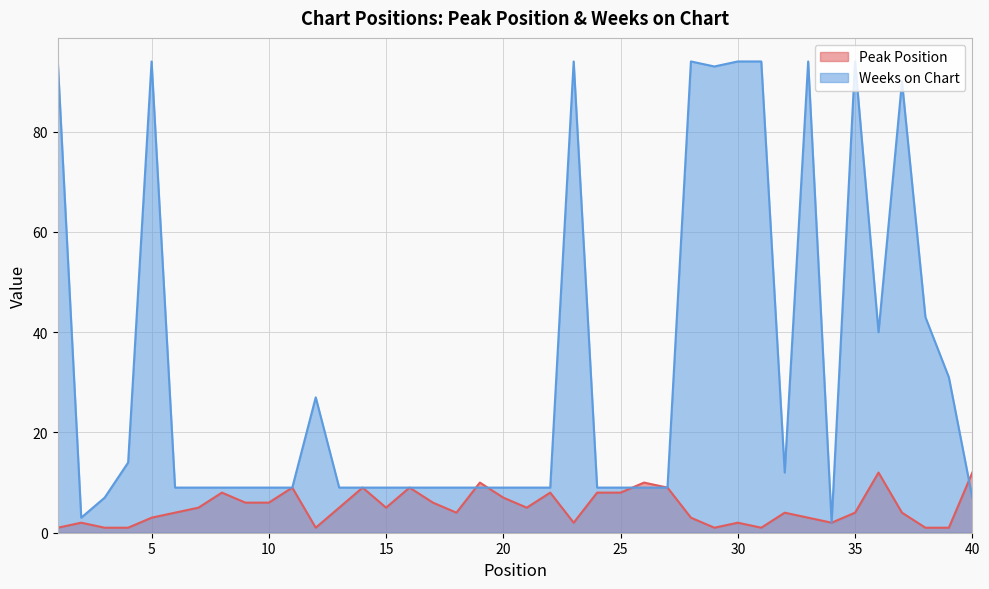

In Weeks on Chart, how many points are lower than both neighbors (excluding endpoints)?

5